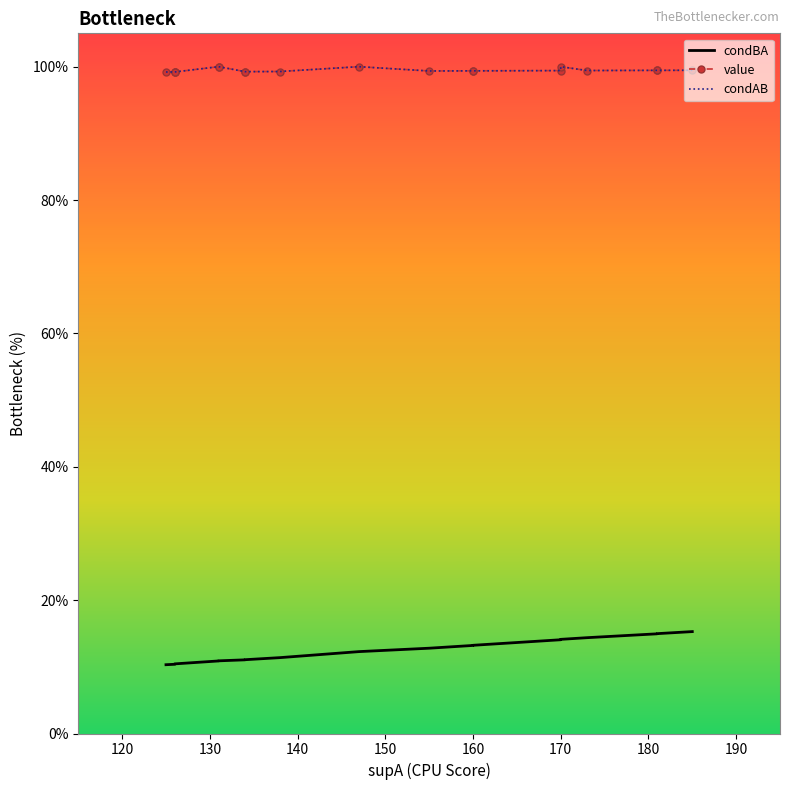

Reading left to right, transcribe all the data shown in this chart.

condBA: 0.1	0.1	0.1	0.1	0.1	0.1	0.1	0.1	0.1	0.1	0.1	0.1	0.1	0.1	0.1	0.1	0.1	0.1	0.2
value: 1.0	1.0	1.0	1.0	1.0	1.0	1.0	1.0	1.0	1.0	1.0	1.0	1.0	1.0	1.0	1.0	1.0	1.0	1.0
condAB: 1.0	1.0	1.0	1.0	1.0	1.0	1.0	1.0	1.0	1.0	1.0	1.0	1.0	1.0	1.0	1.0	1.0	1.0	1.0